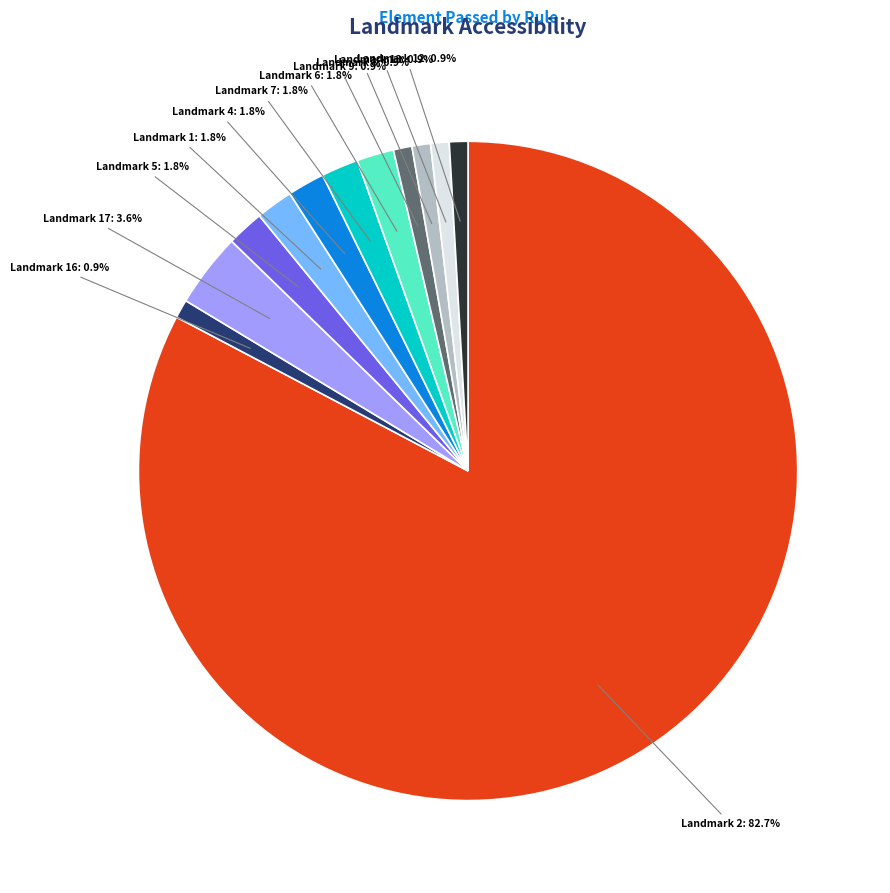

Is there a majority slice in this chart?

Yes